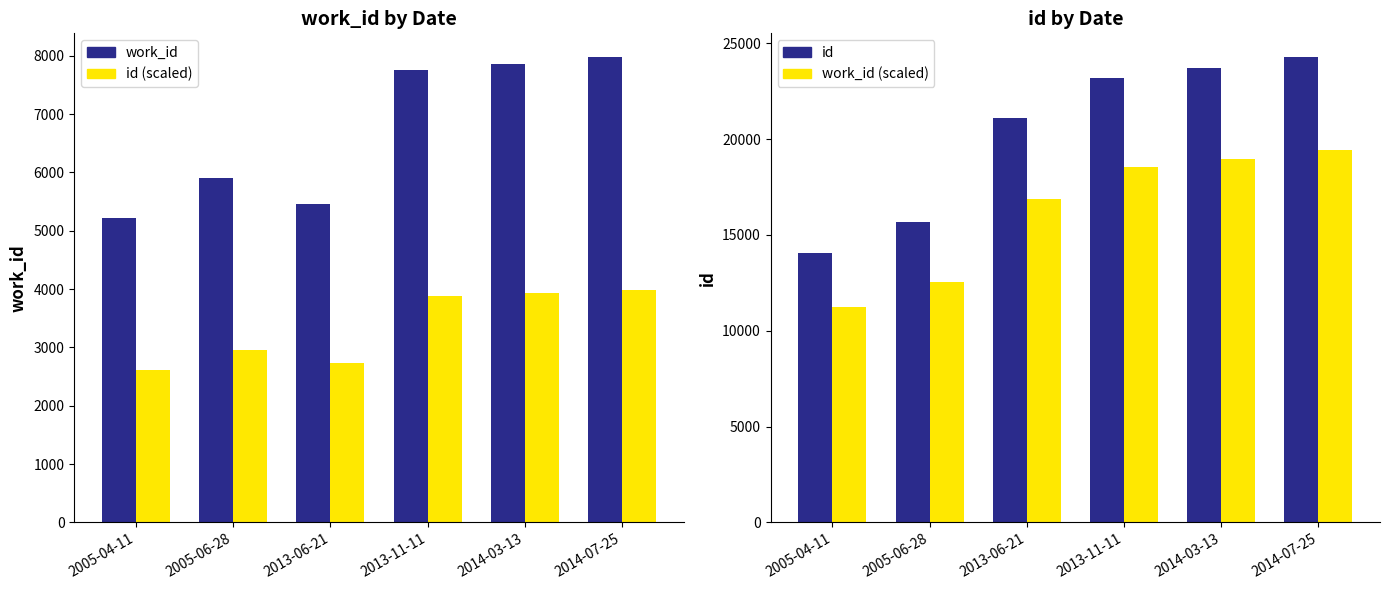

At which label does work_id (scaled) reach its minimum?

2005-04-11